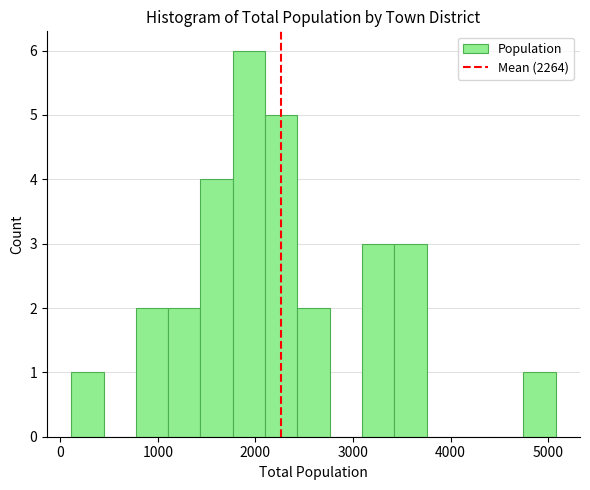

Read against the x-axis, roughly where is the centre of the tallest bar?

1900